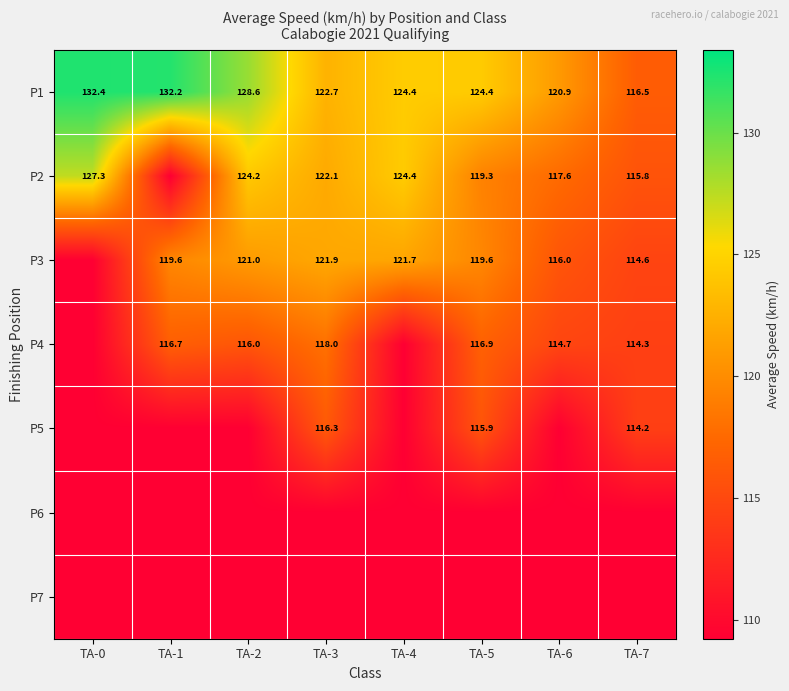

Is the value of P4 at TA-3 greater than the value of P3 at TA-6?

Yes